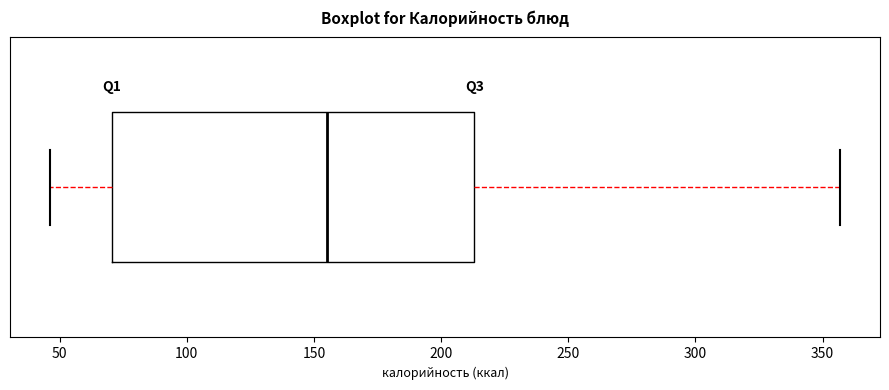

Transcribe this box plot: give where the median line is, the range the box spans, and where the two whiskers end, as read against the x-axis. The values are not printed on the chart, so give them approximately, as read against the axis.

median 155, box 70 to 215, whiskers 45 to 355